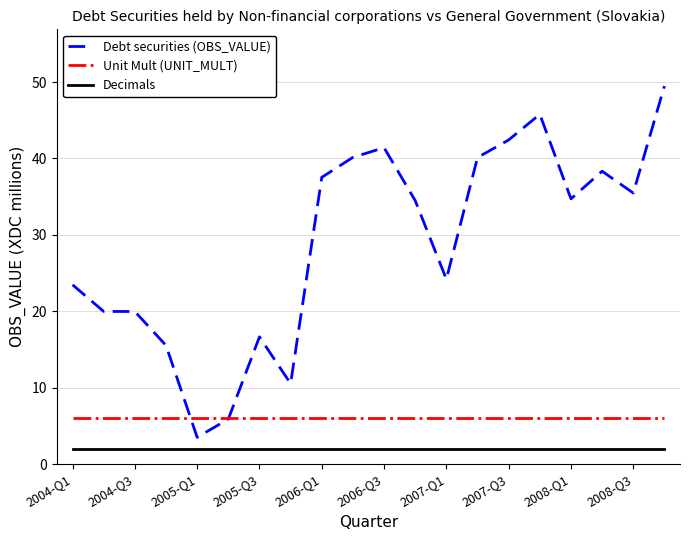

True or false: Decimals and Debt securities (OBS_VALUE) intersect in this chart.

False